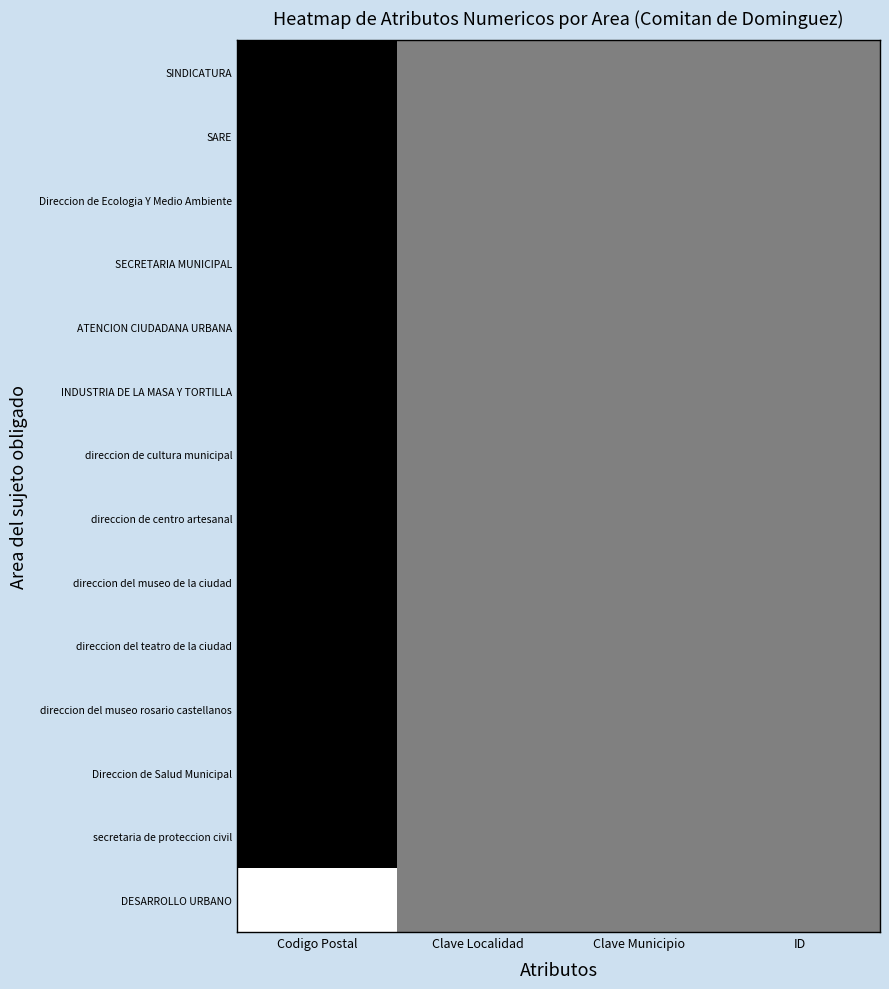

What is the total value across all series at Clave Localidad?

7.0